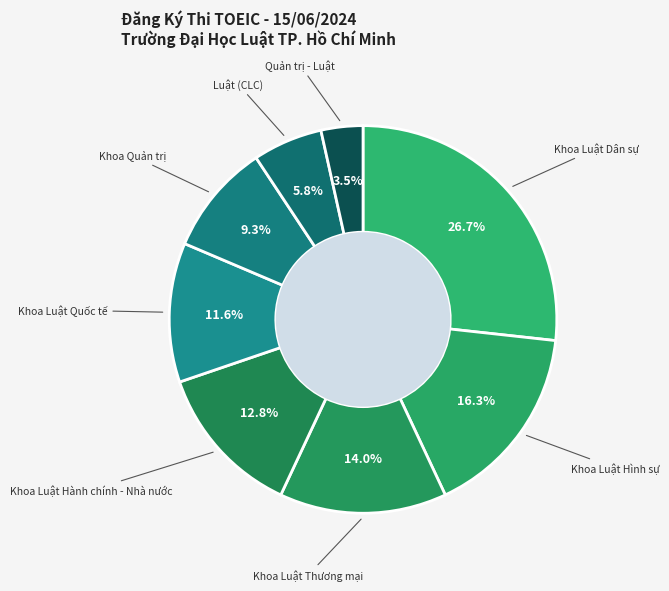

Rank the categories by value from highest to lowest.

Khoa Luật Dân sự, Khoa Luật Hình sự, Khoa Luật Thương mại, Khoa Luật Hành chính - Nhà nước, Khoa Luật Quốc tế, Khoa Quản trị, Luật (CLC), Quản trị - Luật